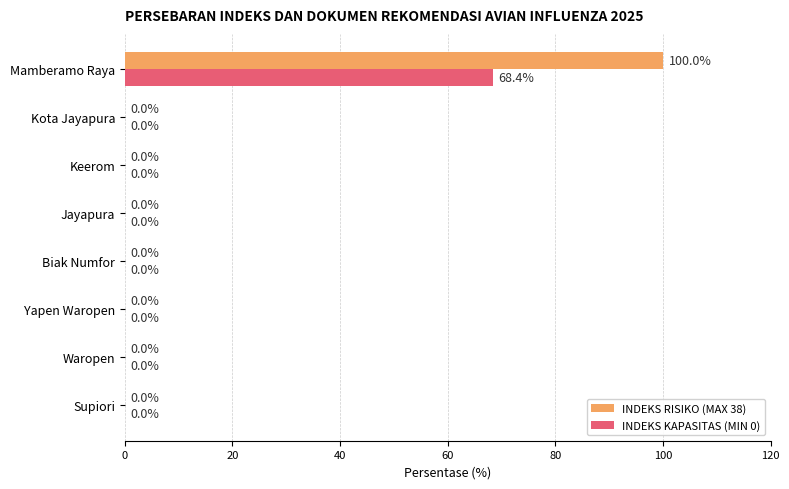

What is the total value across all series at Mamberamo Raya?

168.4